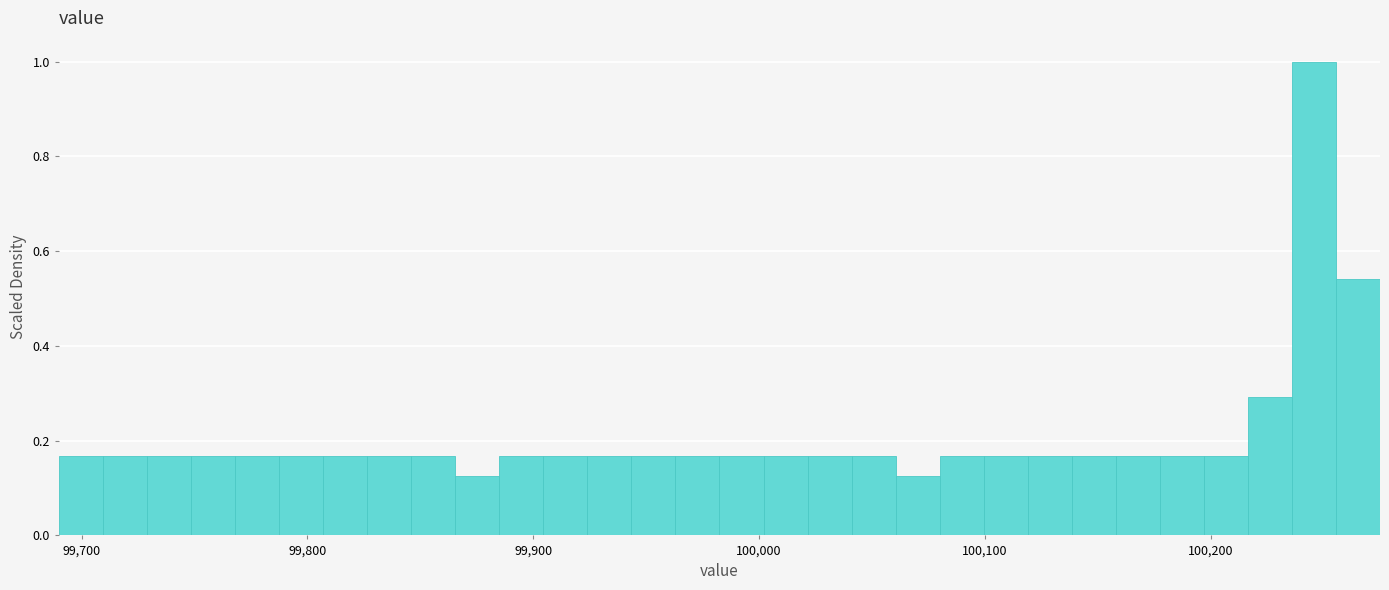

Around what value on the x-axis is the tallest bar? Give the approximate position of its centre, as read against the axis.

100250